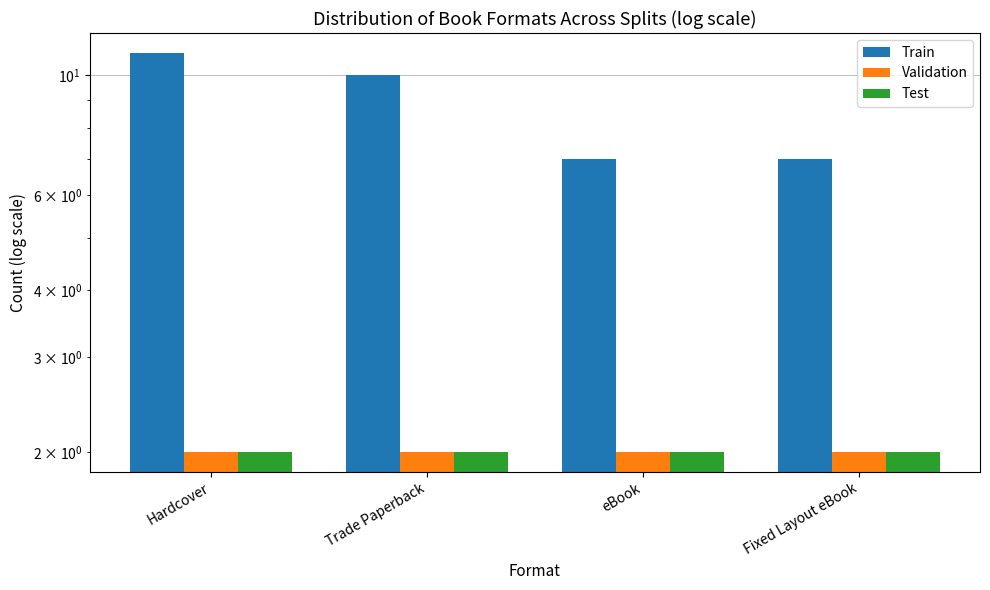

Is it true that Test equals 2 at Fixed Layout eBook?

True